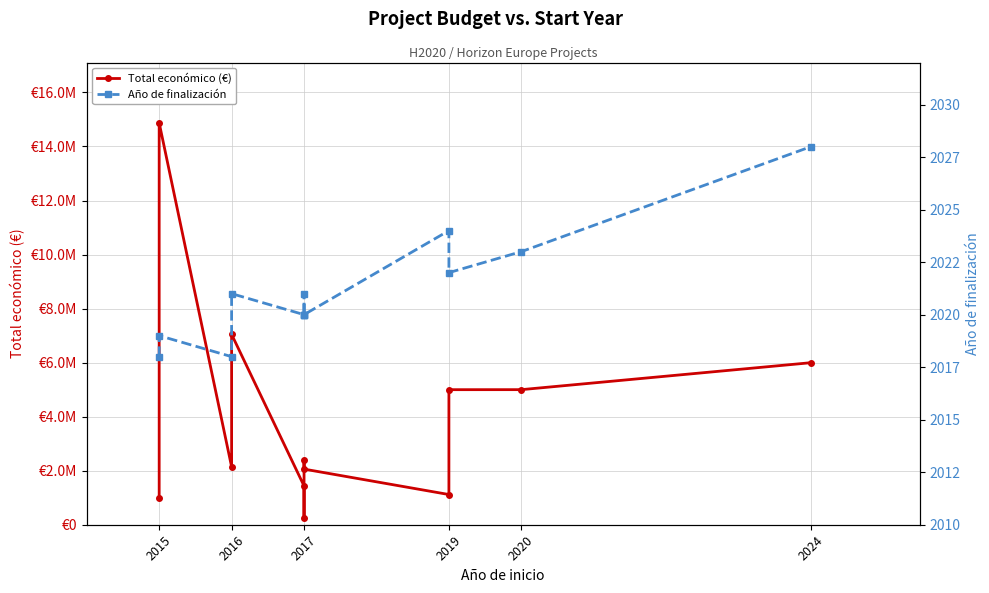

Which series has the largest total across all categories?

Total económico (€)